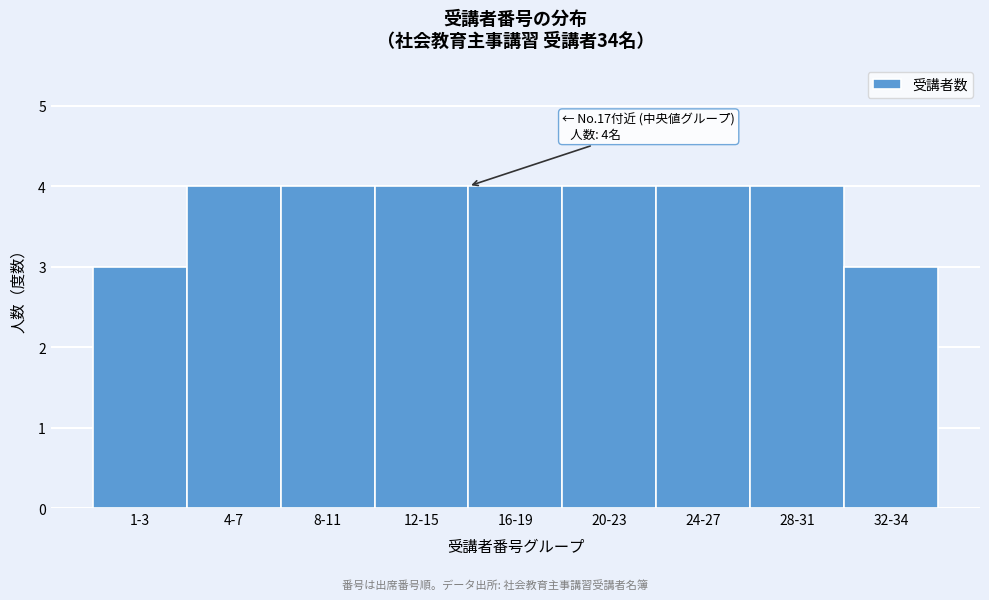

Reading left to right, list all the values displayed in this chart.

1-3=3	4-7=4	8-11=4	12-15=4	16-19=4	20-23=4	24-27=4	28-31=4	32-34=3